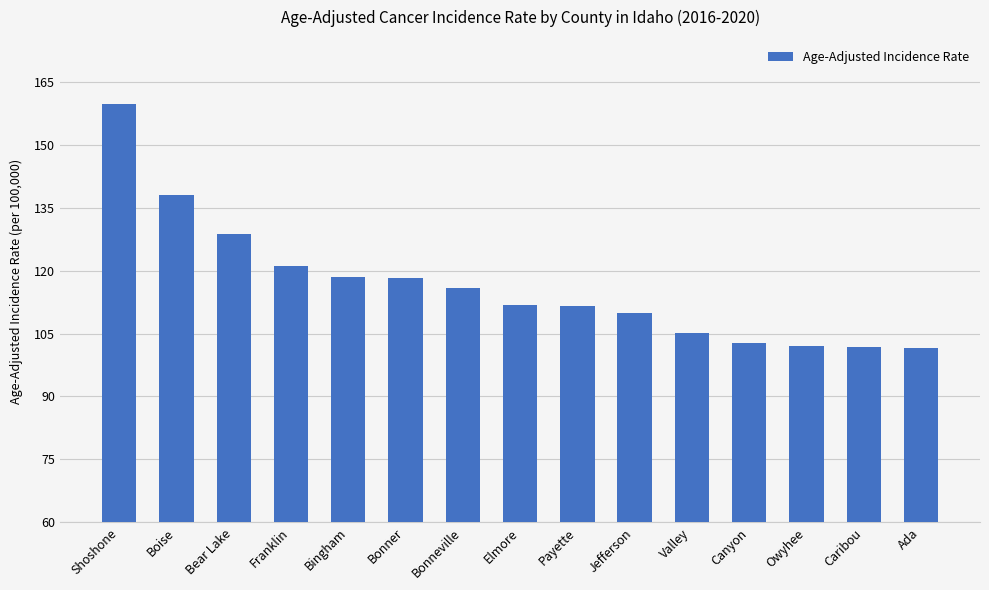

Count the number of values greater than 111.

9